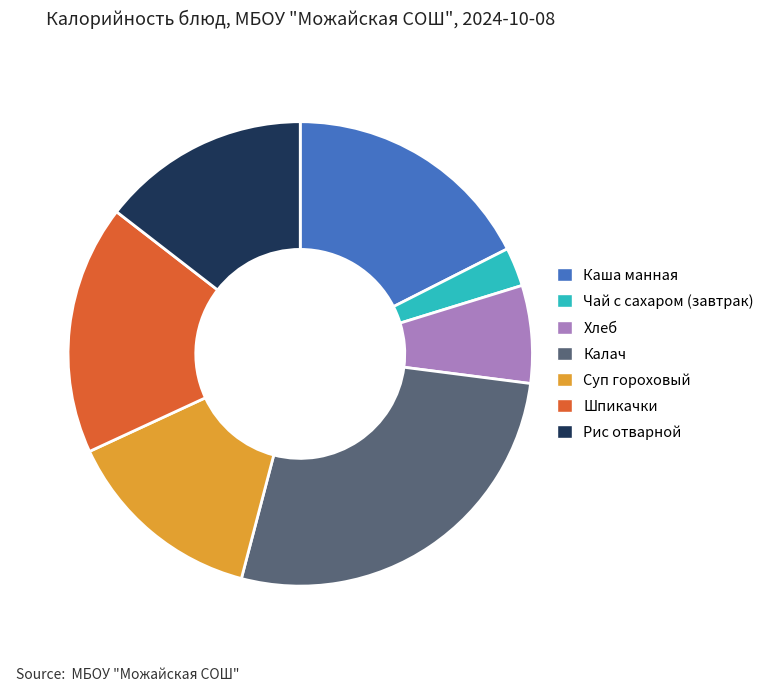

Approximately how many times larger is the value at Хлеб compared to Чай с сахаром (завтрак)?

2.5